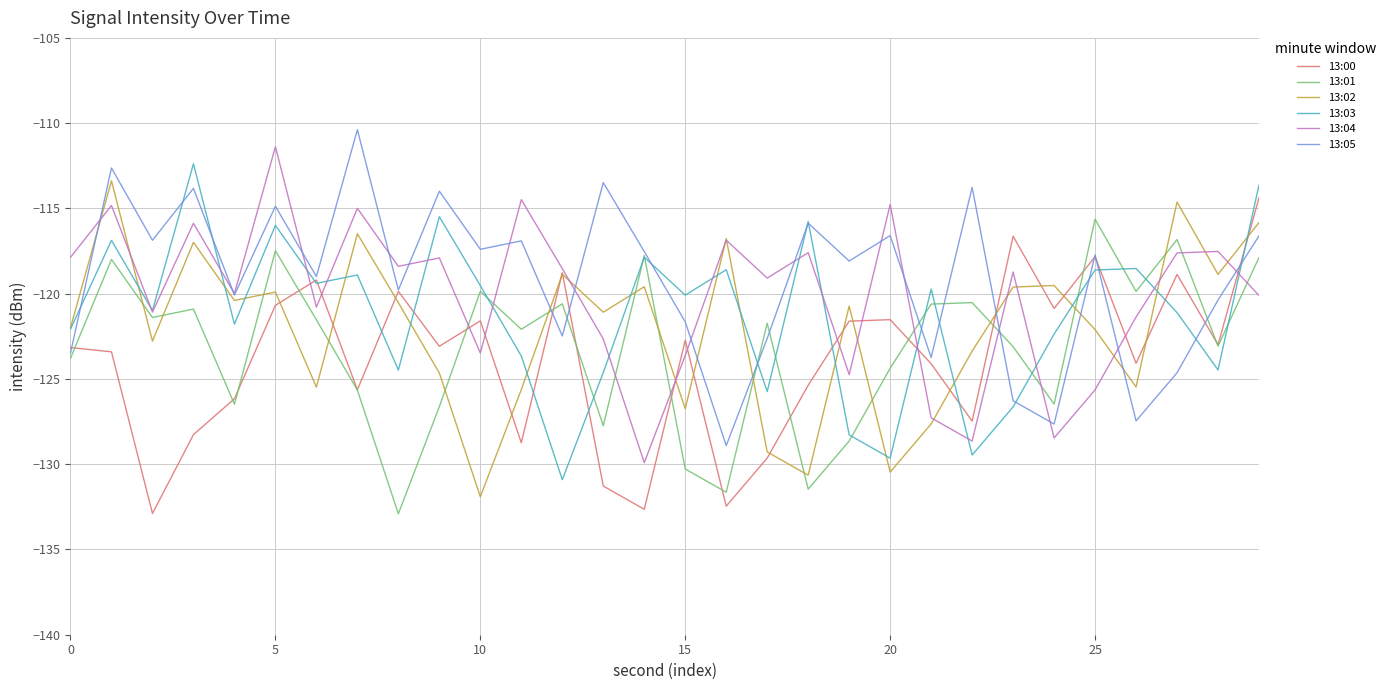

What is the maximum value shown in the chart?

-110.4